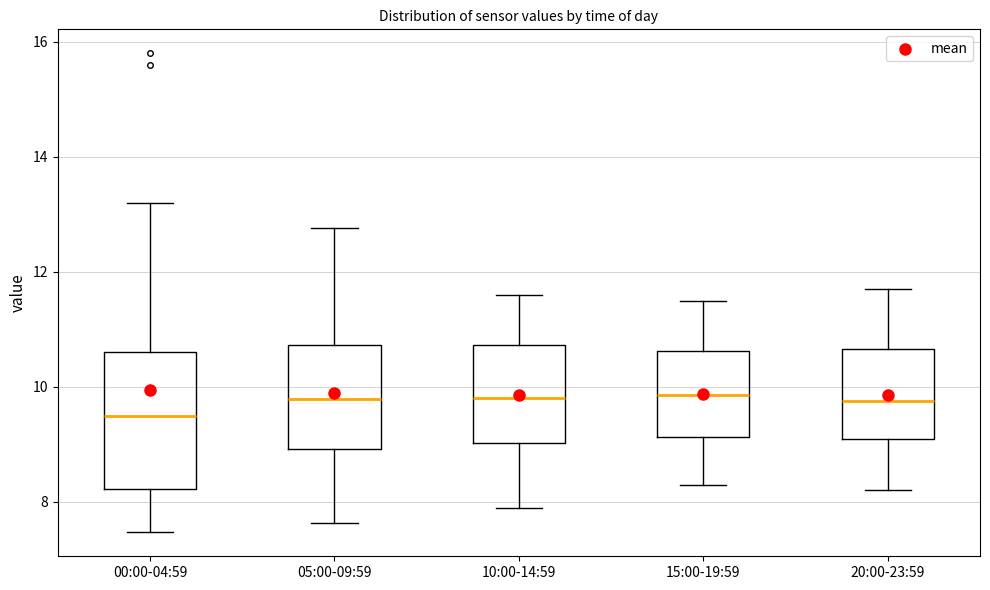

Which box is the tallest, from its lower edge to its upper edge?

00:00-04:59